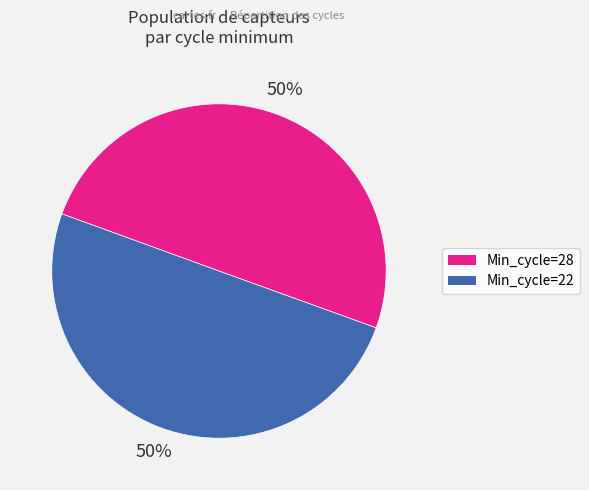

To the nearest percent, what portion does Min_cycle=28 represent?

50%